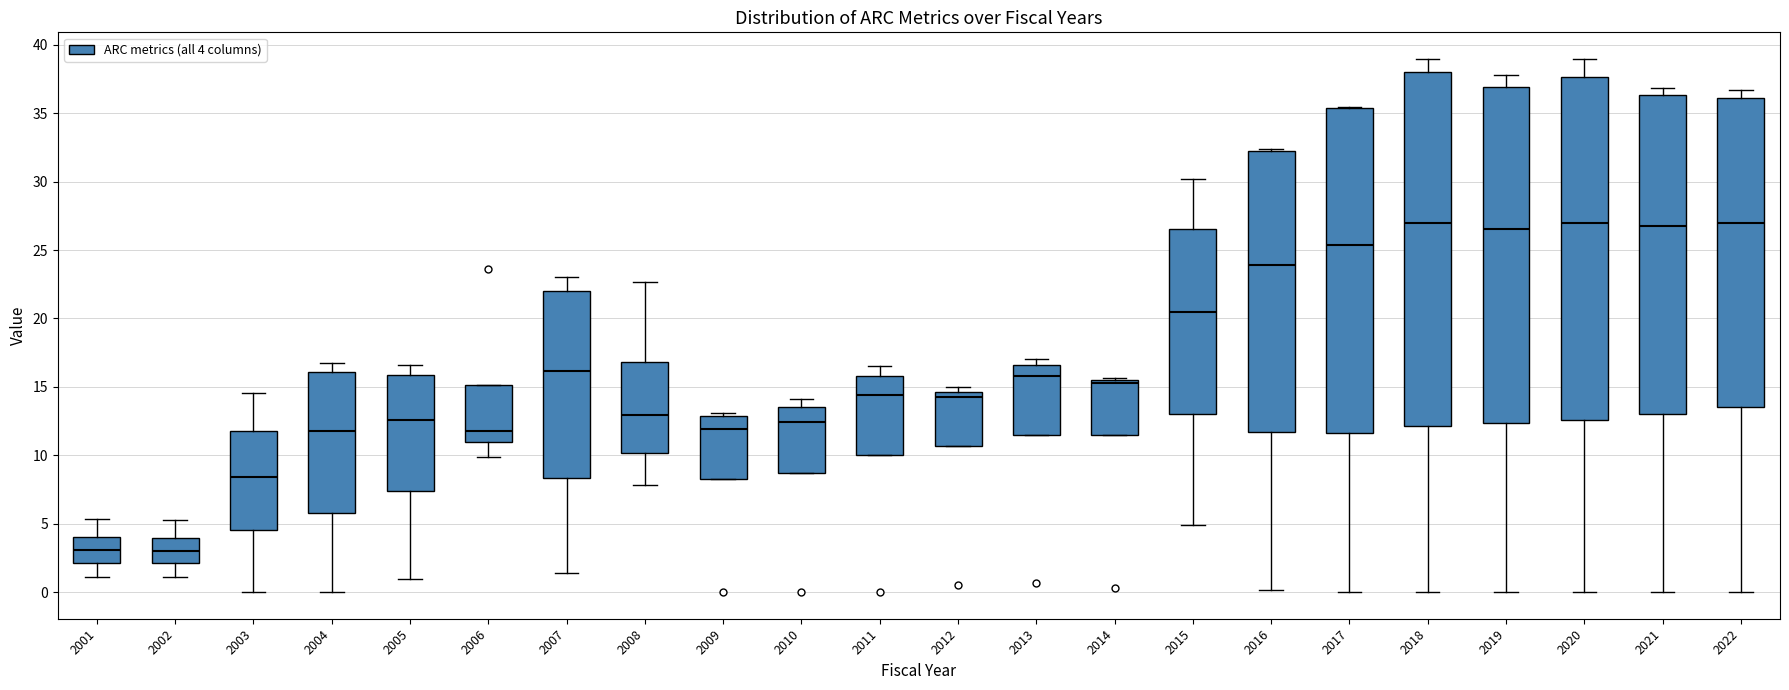

Reading left to right, transcribe this box plot: for each box, give where its median line is, the range the box spans, and where its two whiskers end, as read against the y-axis. The values are not printed on the chart, so give them approximately, as read against the axis.

2001: median 3.0, box 2.0 to 4.0, whiskers 1.0 to 5.5
2002: median 3.0, box 2.0 to 4.0, whiskers 1.0 to 5.0
2003: median 8.5, box 4.5 to 11.5, whiskers 0.0 to 14.5
2004: median 12.0, box 6.0 to 16.0, whiskers 0.0 to 17.0
2005: median 12.5, box 7.5 to 16.0, whiskers 1.0 to 16.5
2006: median 12.0, box 11.0 to 15.0, whiskers 10.0 to 15.0
2007: median 16.0, box 8.5 to 22.0, whiskers 1.5 to 23.0
2008: median 13.0, box 10.0 to 17.0, whiskers 8.0 to 22.5
2009: median 12.0, box 8.5 to 13.0, whiskers 8.5 to 13.0 (just above the box's upper edge)
2010: median 12.5, box 8.5 to 13.5, whiskers 8.5 to 14.0
2011: median 14.5, box 10.0 to 16.0, whiskers 10.0 to 16.5
2012: median 14.5 (just below the box's upper edge), box 10.5 to 14.5, whiskers 10.5 to 15.0
2013: median 16.0, box 11.5 to 16.5, whiskers 11.5 to 17.0
2014: median 15.5 (just below the box's upper edge), box 11.5 to 15.5, whiskers 11.5 to 15.5 (just above the box's upper edge)
2015: median 20.5, box 13.0 to 26.5, whiskers 5.0 to 30.0
2016: median 24.0, box 11.5 to 32.0, whiskers 0.0 to 32.5
2017: median 25.5, box 11.5 to 35.5, whiskers 0.0 to 35.5
2018: median 27.0, box 12.0 to 38.0, whiskers 0.0 to 39.0
2019: median 26.5, box 12.5 to 37.0, whiskers 0.0 to 38.0
2020: median 27.0, box 12.5 to 37.5, whiskers 0.0 to 39.0
2021: median 27.0, box 13.0 to 36.5, whiskers 0.0 to 37.0
2022: median 27.0, box 13.5 to 36.0, whiskers 0.0 to 36.5